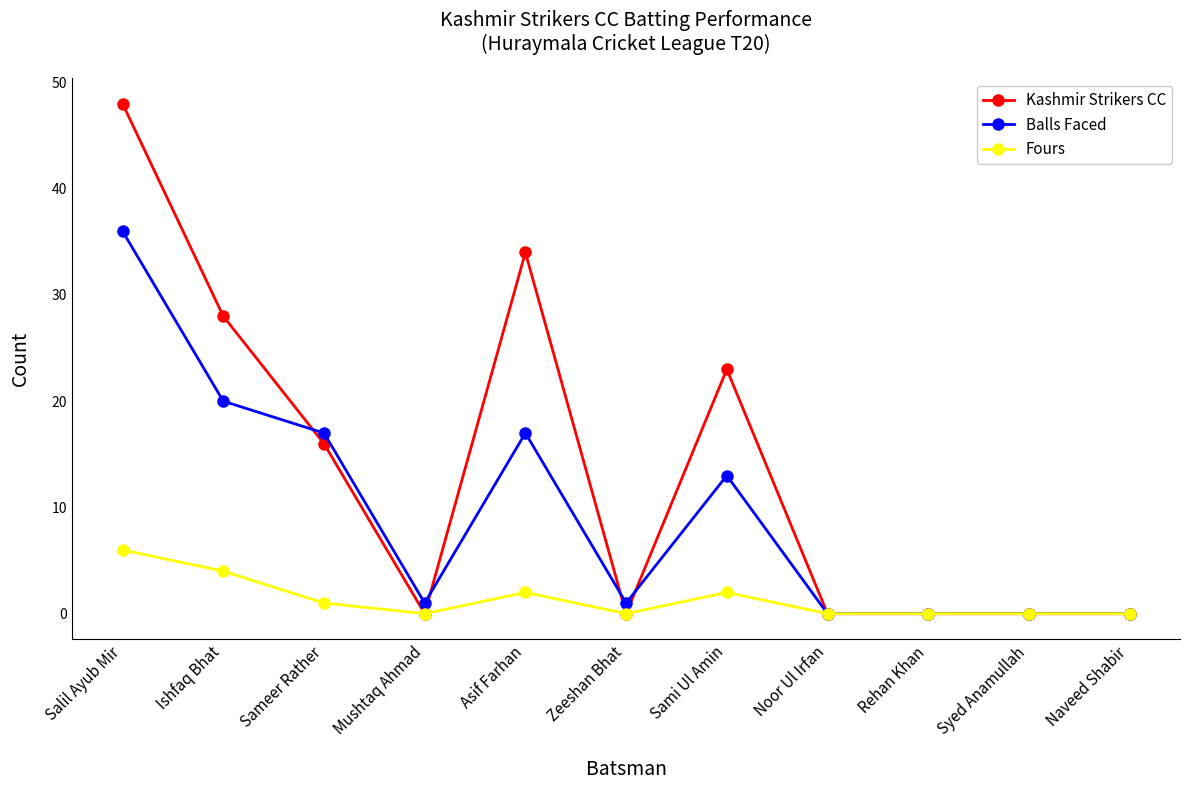

Is the value of Balls Faced at Sami Ul Amin greater than the value of Fours at Salil Ayub Mir?

Yes